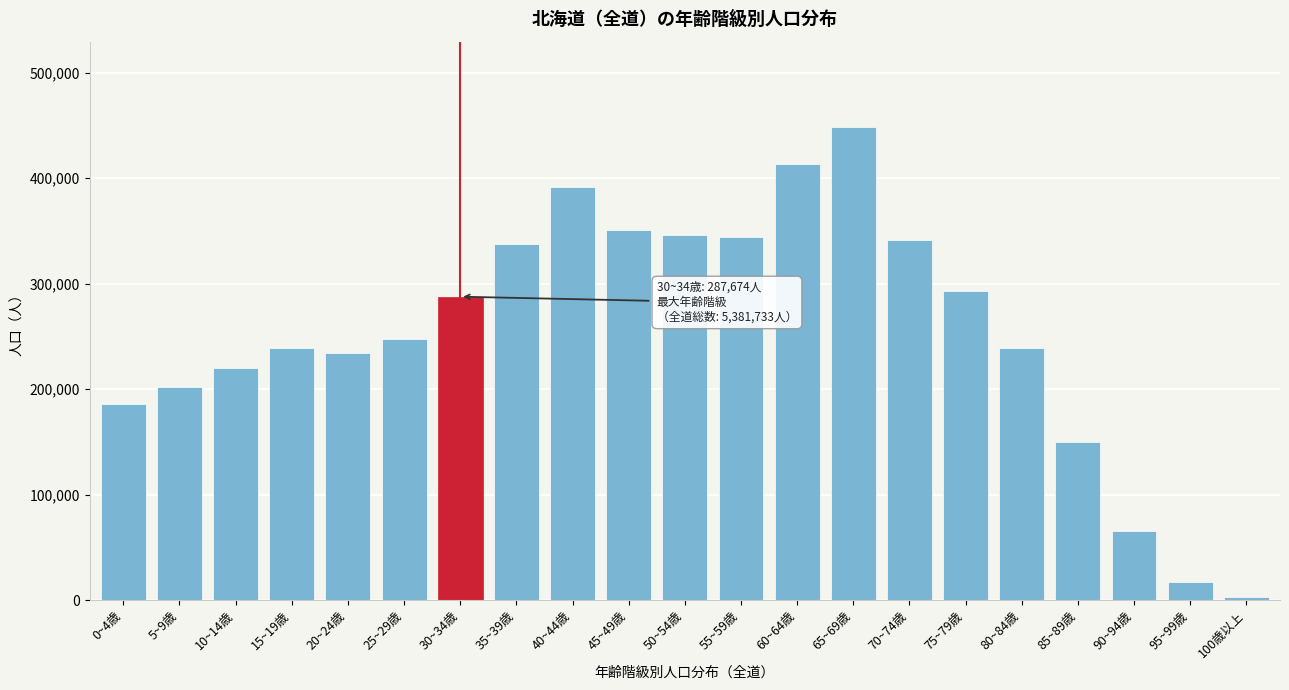

What is the difference between the maximum and minimum values?

445811